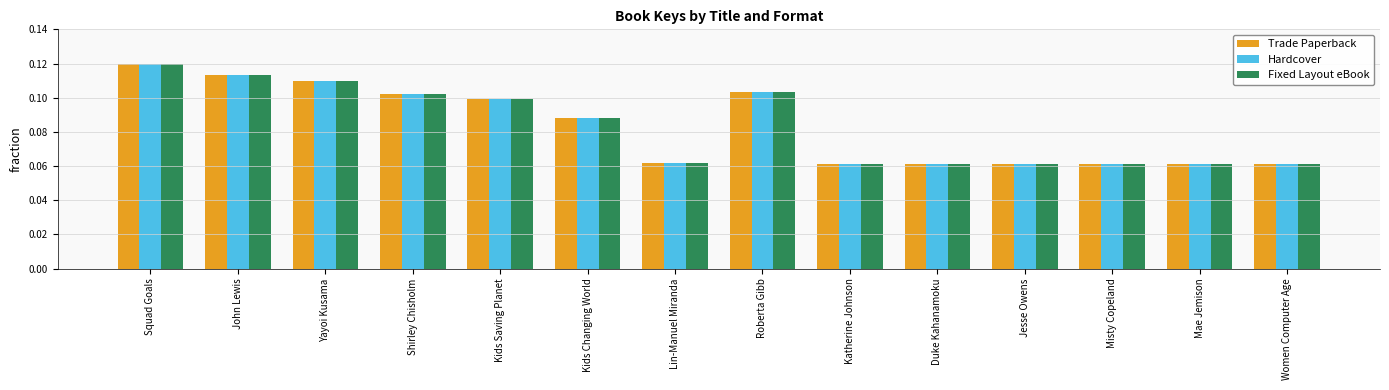

Is it true that Trade Paperback equals 0.1 at Women Computer Age?

True